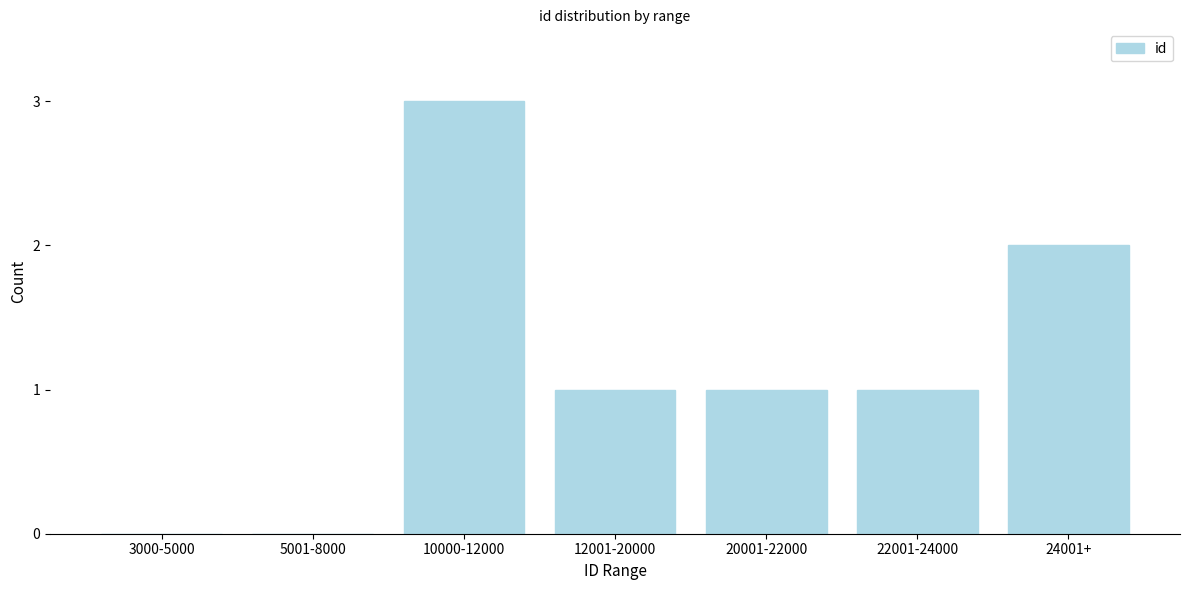

What is the ratio of the value at 10000-12000 to the value at 22001-24000?

3.0